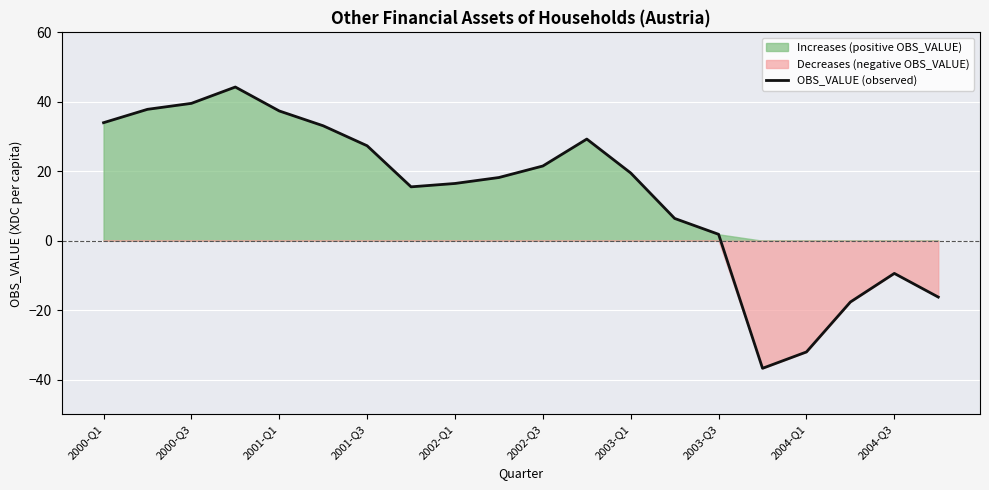

What is the greatest value displayed?

44.3